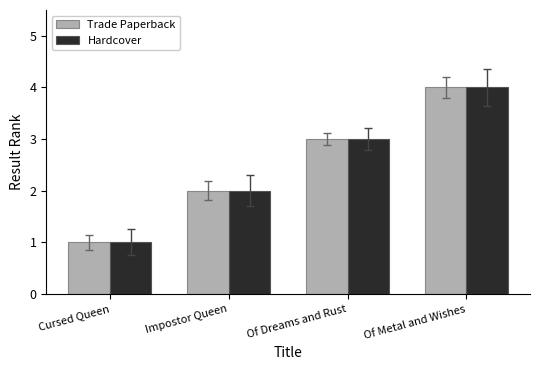

What are all the series names shown in the legend?

Trade Paperback, Hardcover